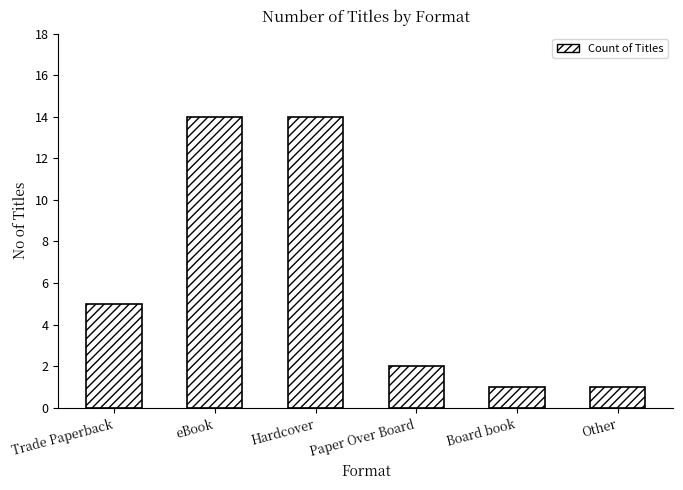

Does the chart contain stacked bars?

No